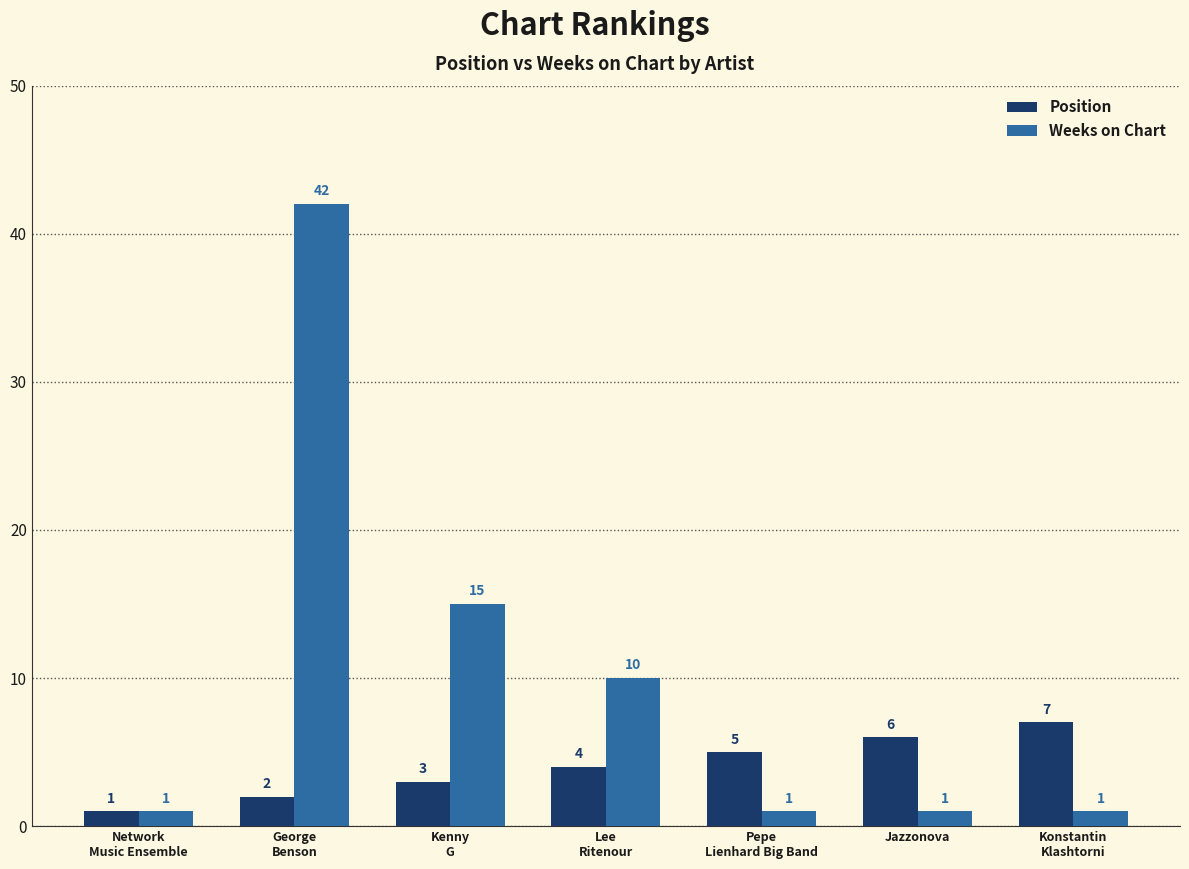

What is the greatest value displayed?

42